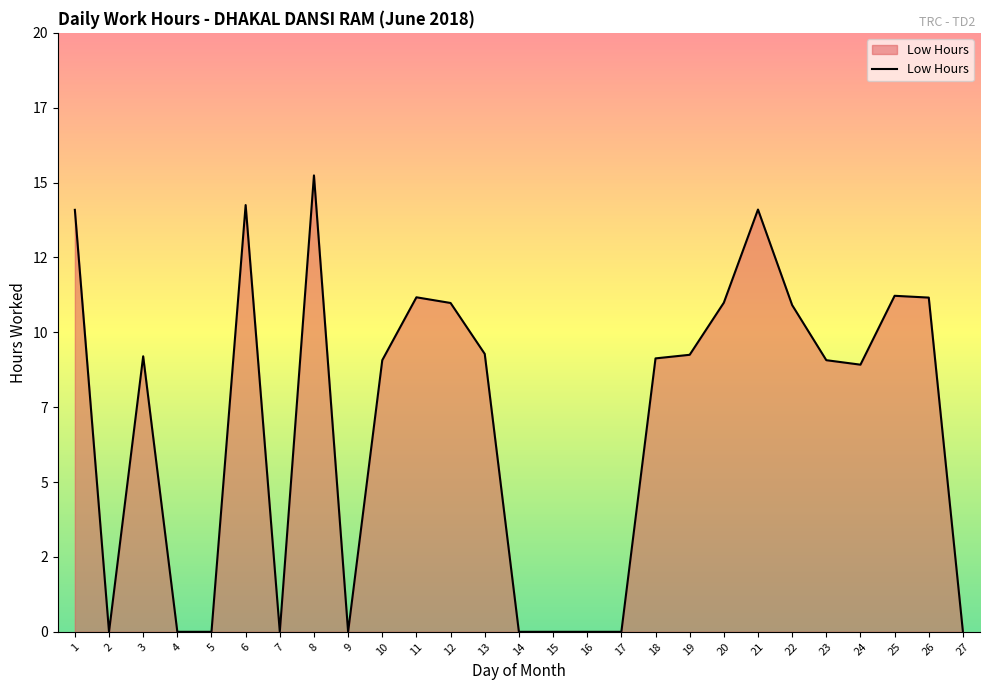

Which has a higher value, 15 or 23?

23